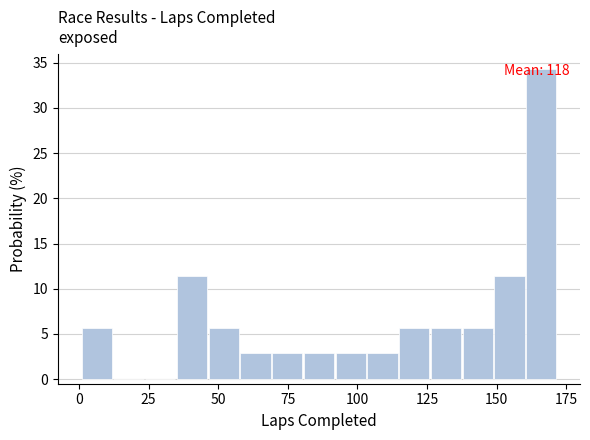

Around what value on the x-axis is the tallest bar? Give the approximate position of its centre, as read against the axis.

165